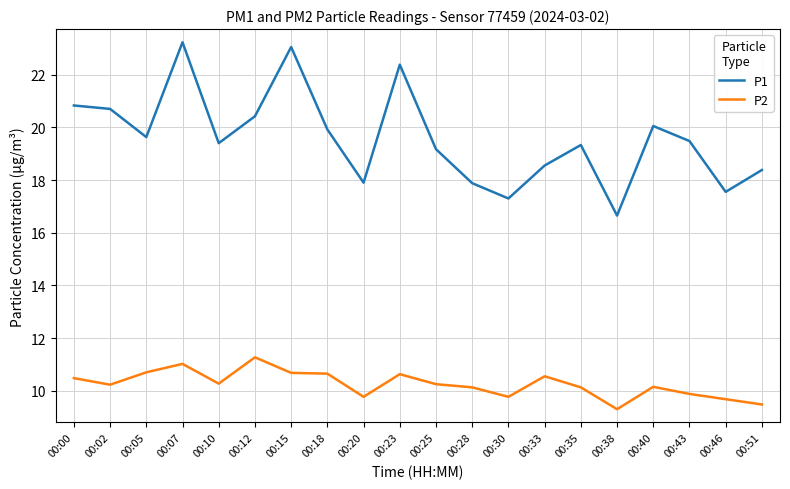

True or false: P2 and P1 intersect in this chart.

False